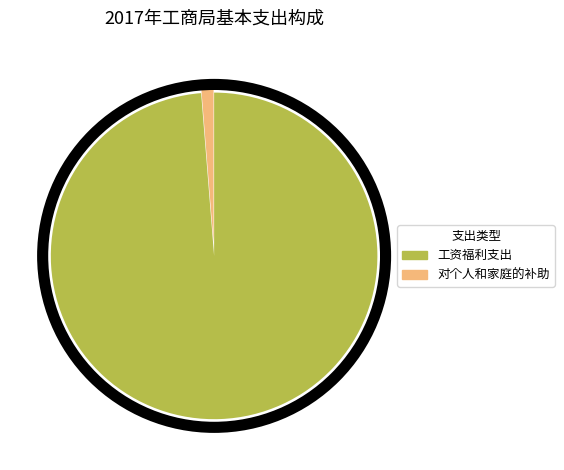

Which has a higher value, 对个人和家庭的补助 or 工资福利支出?

工资福利支出